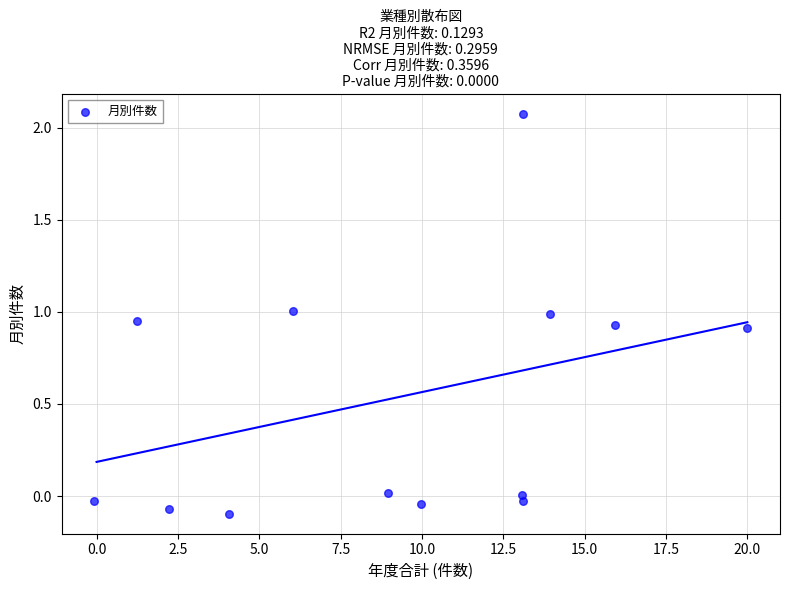

What is the range of X values (max minus min)?

20.0